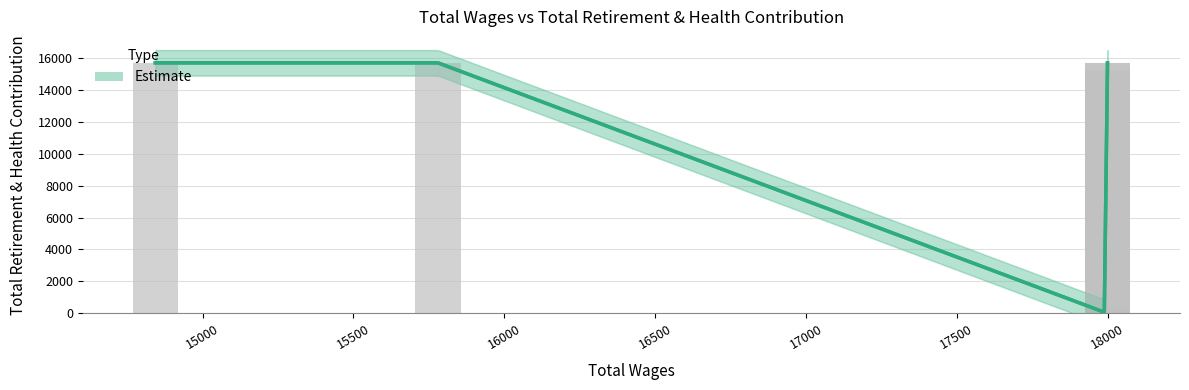

What is the value of the 3rd bar from the left?

15678